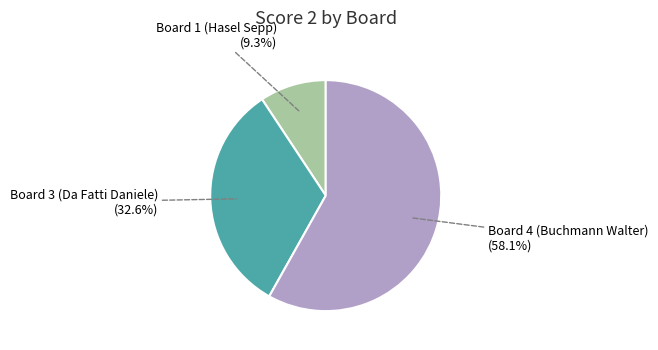

Does any single category account for the majority?

Yes